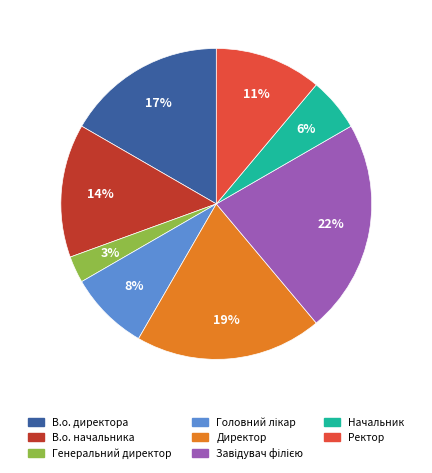

Count the number of slices in the pie.

8